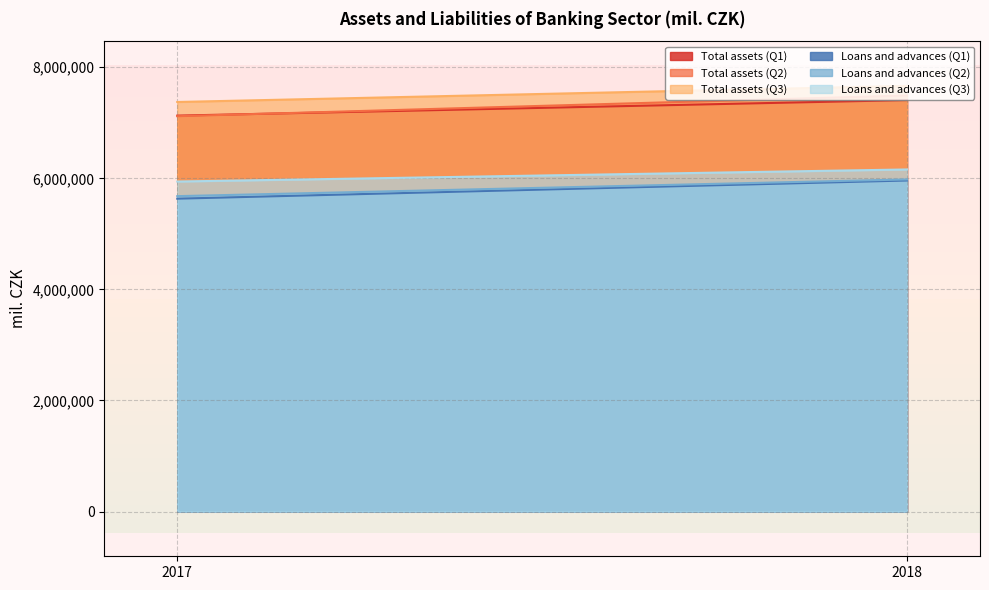

What is the difference between the highest and lowest values at 2018?

1703311